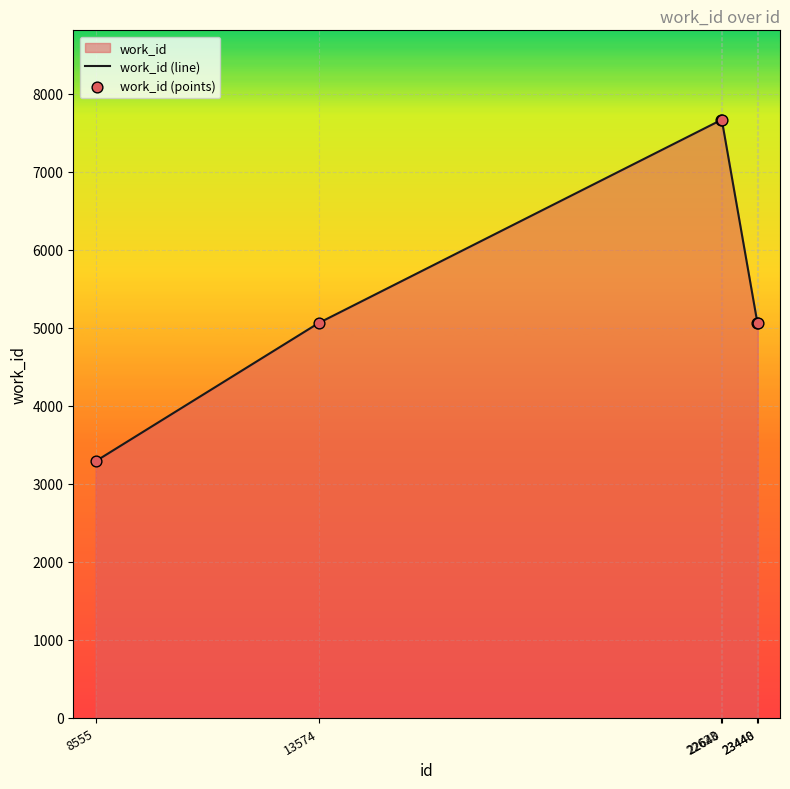

Which series reaches the minimum Y coordinate?

work_id (line)